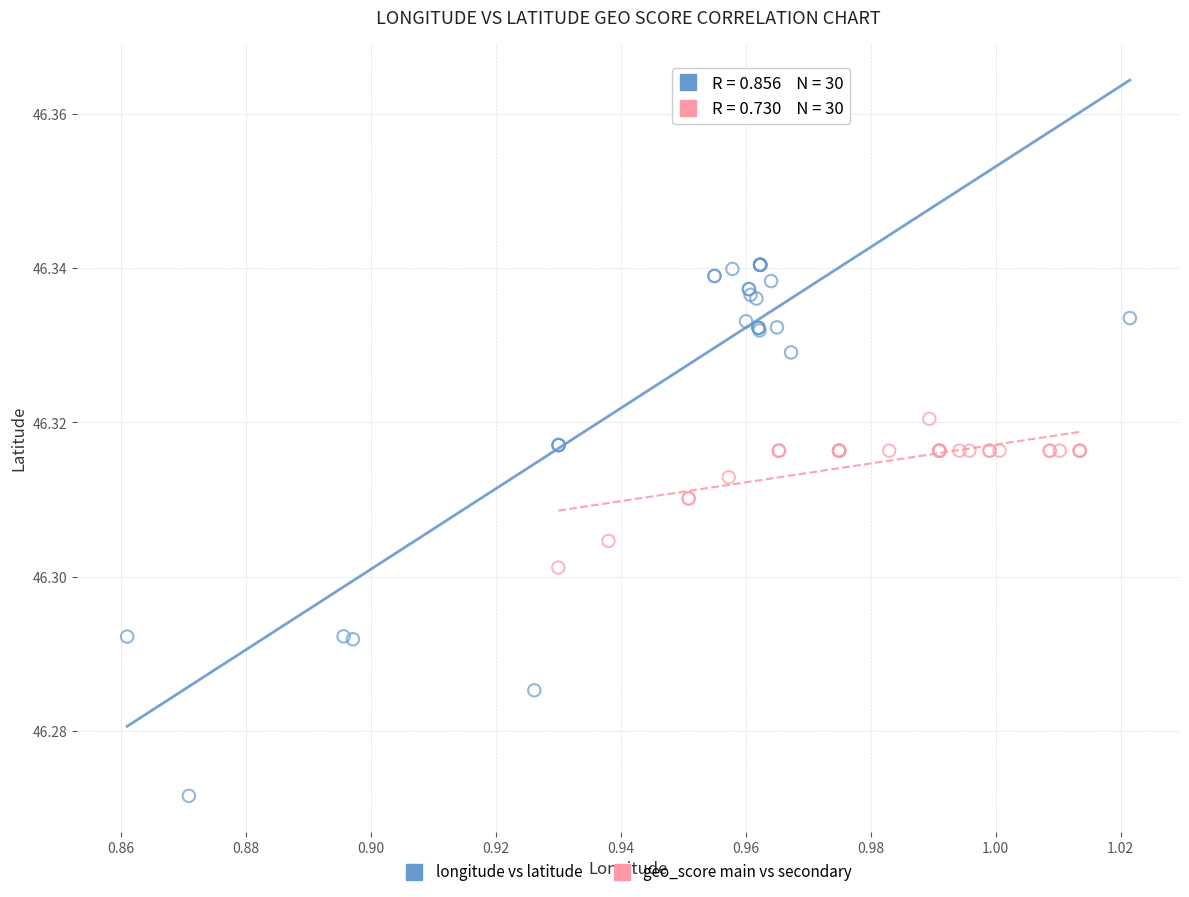

Which series contains the highest Y value?

longitude vs latitude